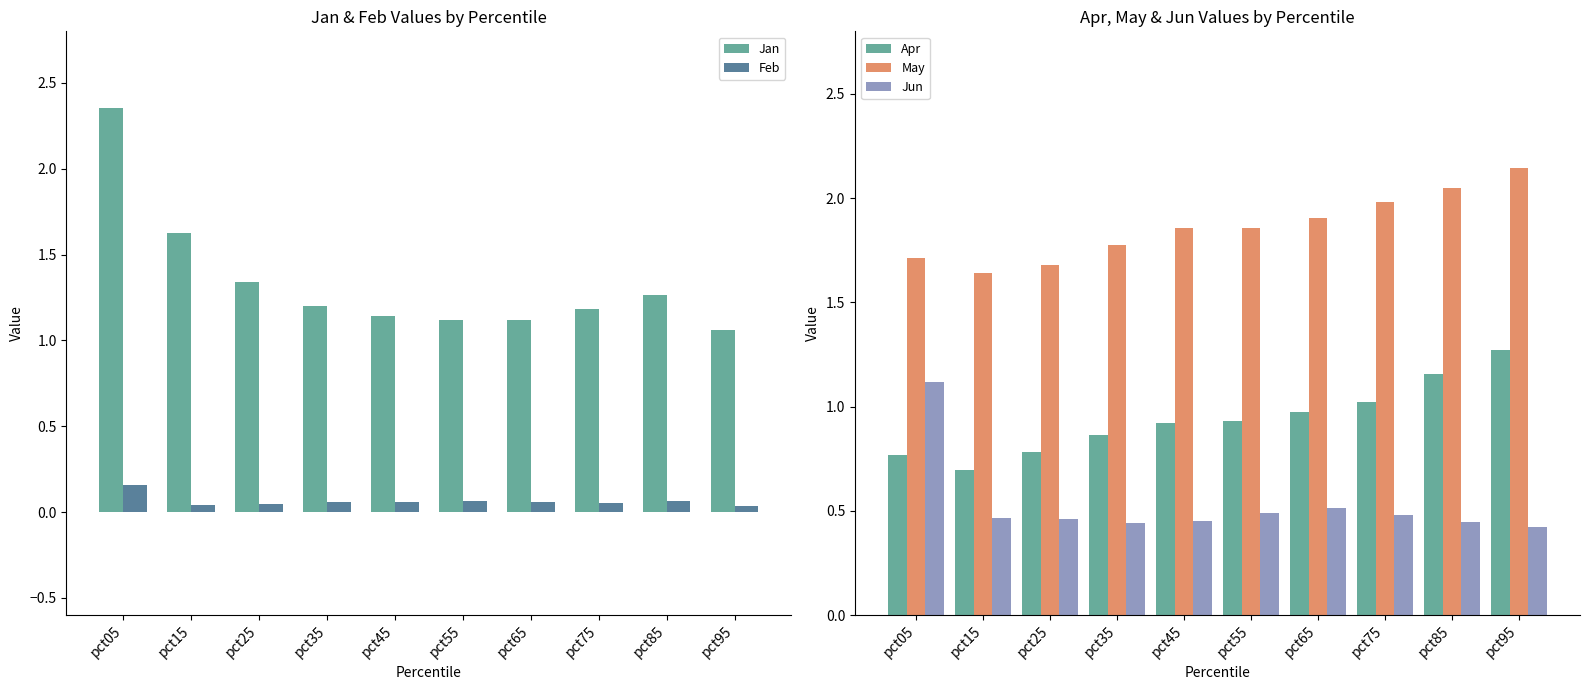

How many bars are there in total?

50